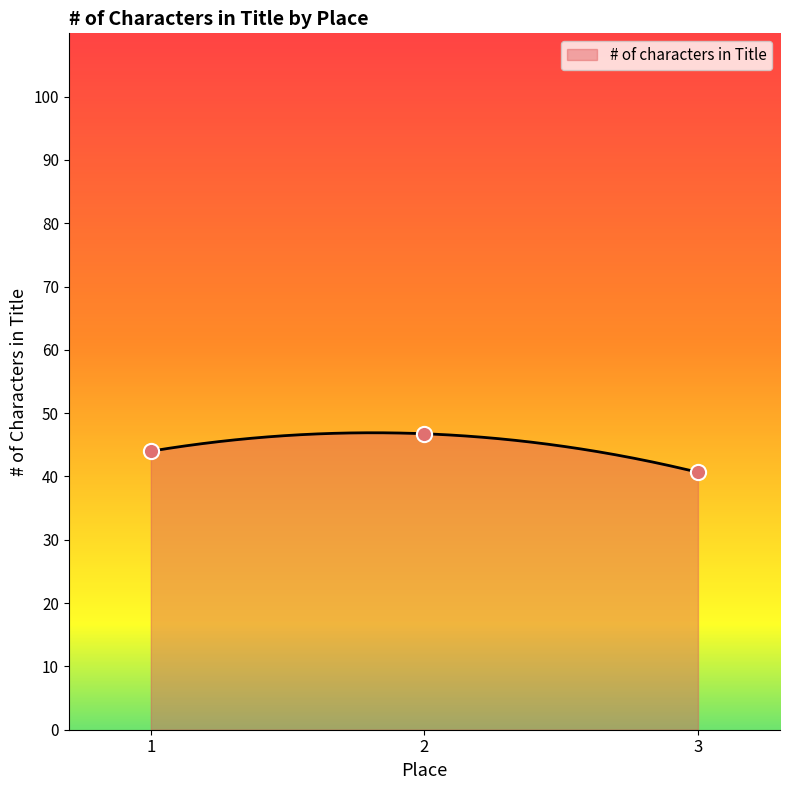

What is the maximum value for # of characters in Title?

46.9